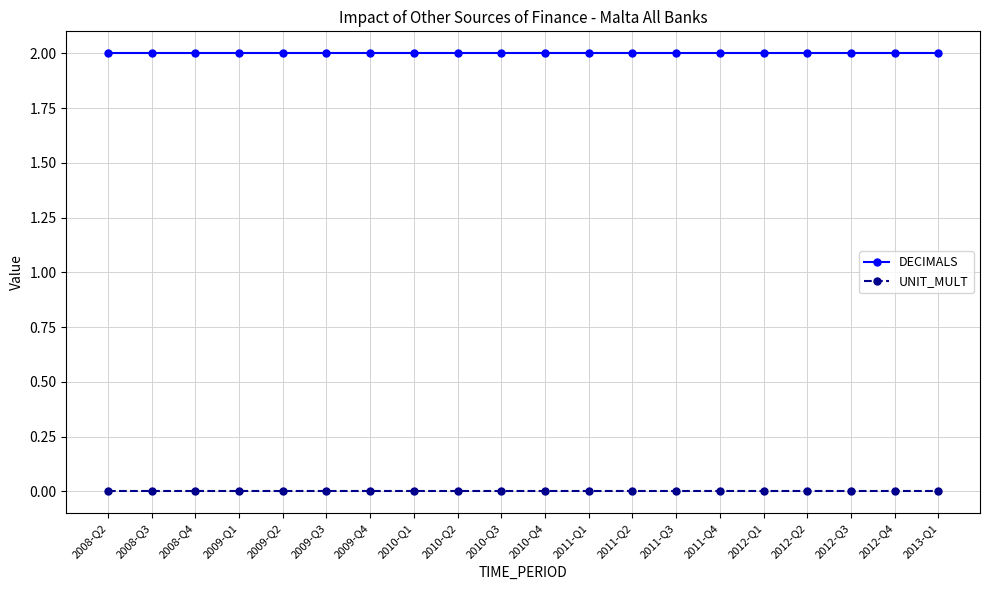

What is the label of the 16th point from the left?

2012-Q1